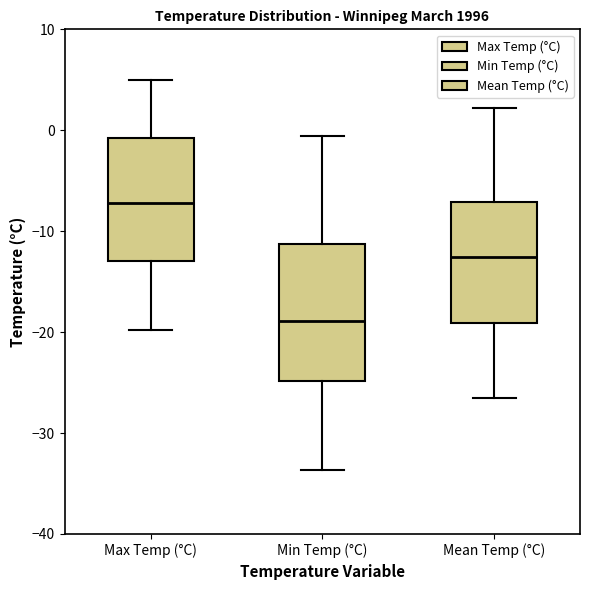

Which box is the tallest, from its lower edge to its upper edge?

Min Temp (°C)